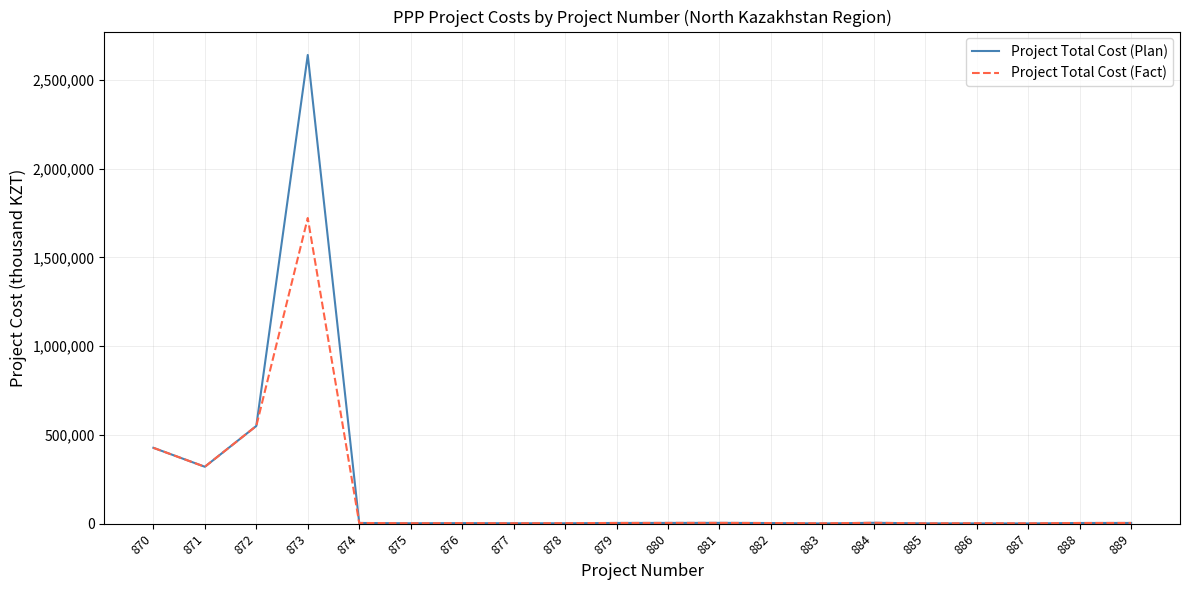

True or false: Project Total Cost (Fact) has more than 2 points higher than both neighbors.

True